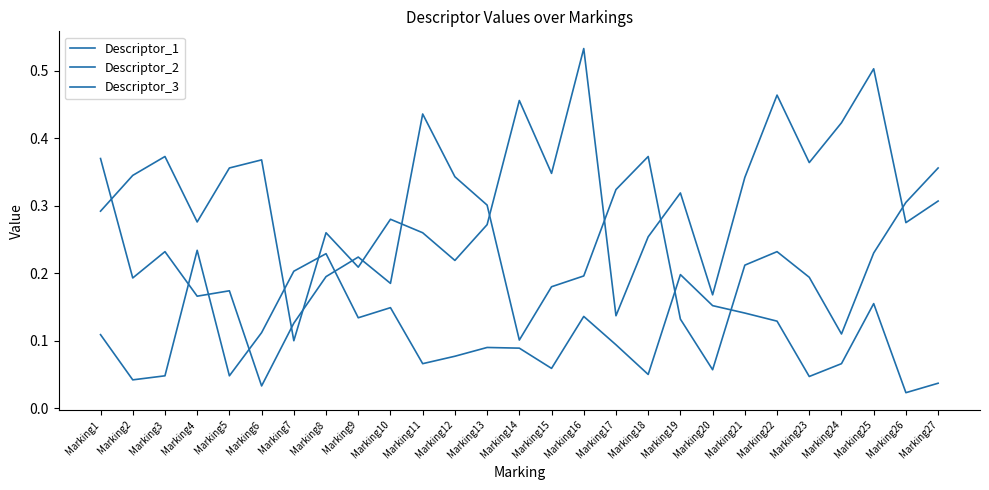

Does the chart have visible grid lines?

No